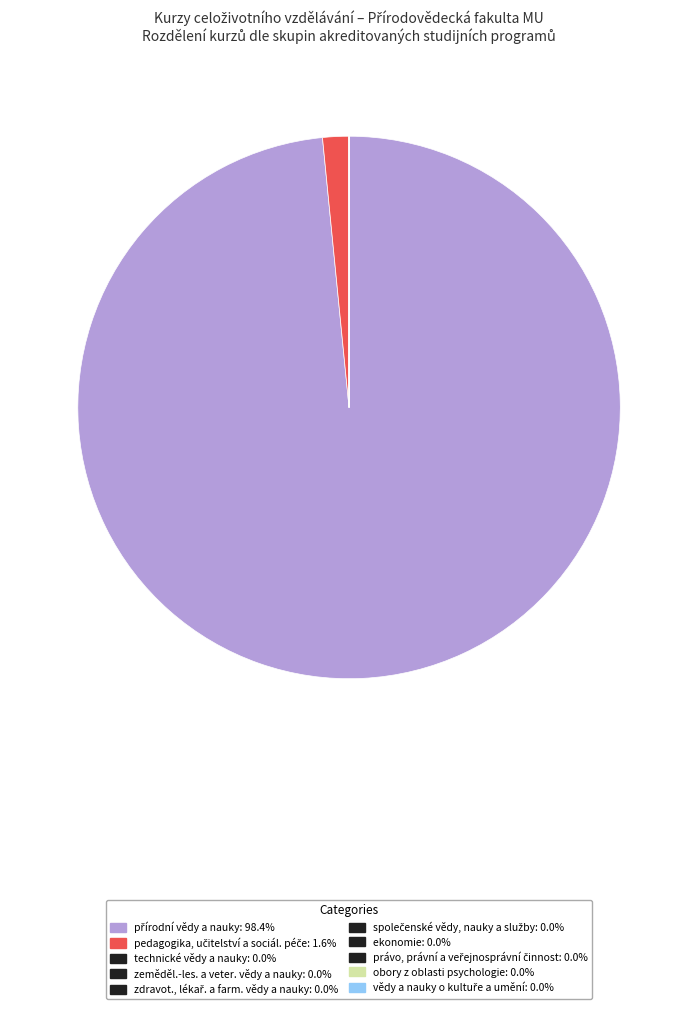

Count the number of slices in the pie.

10